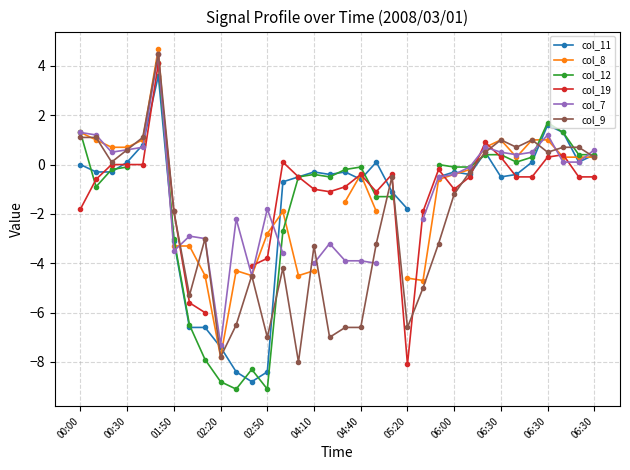

What is the maximum value for col_7?

4.5